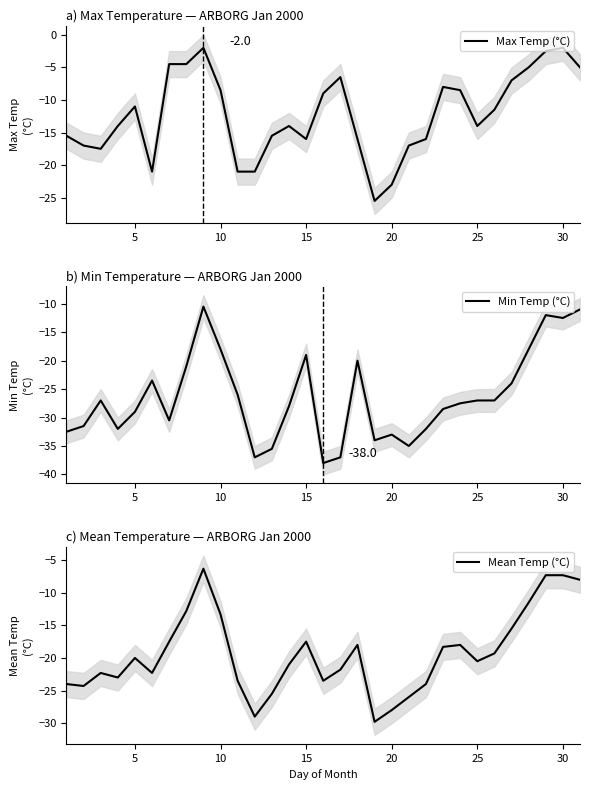

At how many categories does at least one series exceed -37?

31